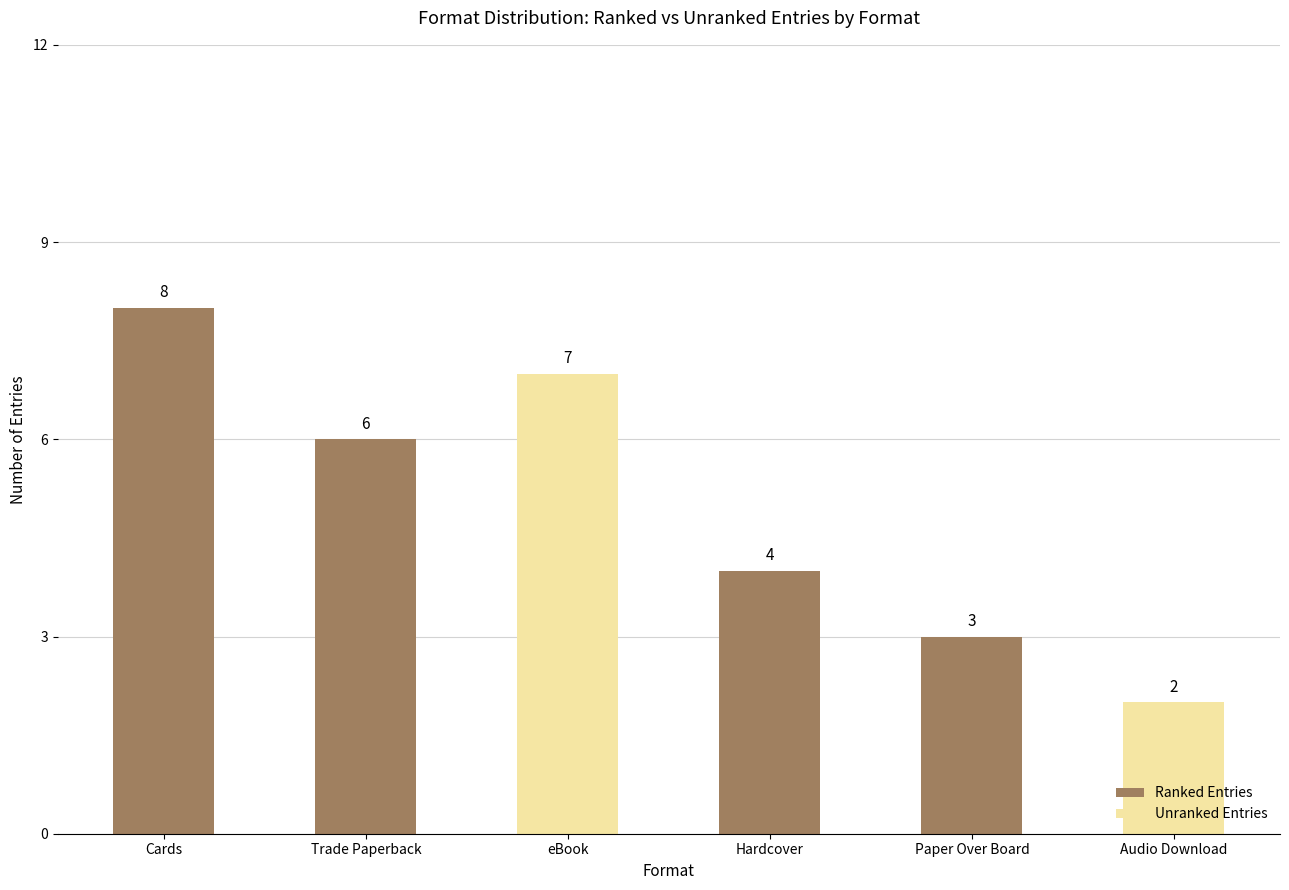

At which category is the sum across all series the highest?

Cards